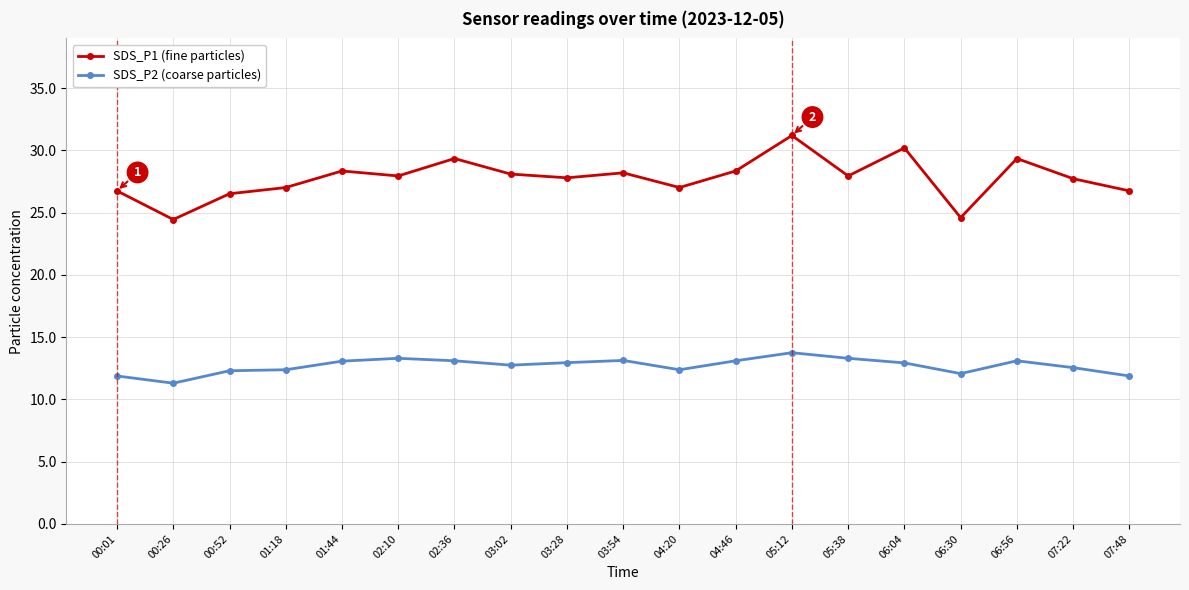

At which category is the sum across all series the highest?

05:12